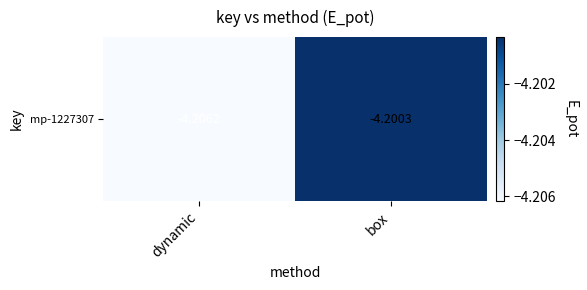

List the labels in order of value, largest first.

box, dynamic